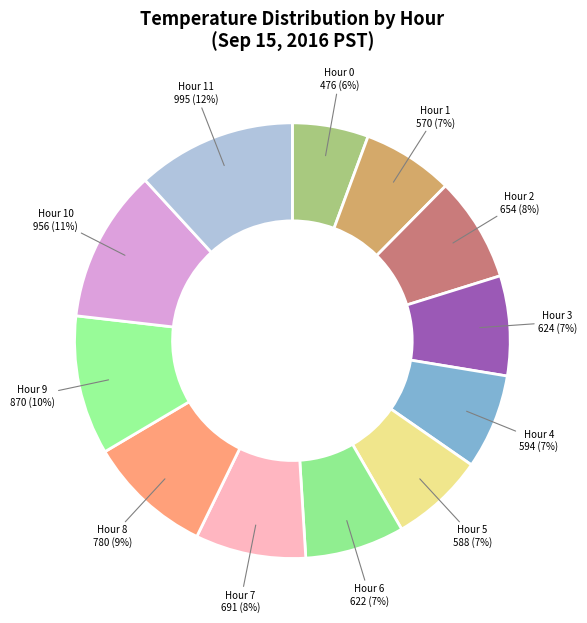

How many segments does this pie chart have?

12